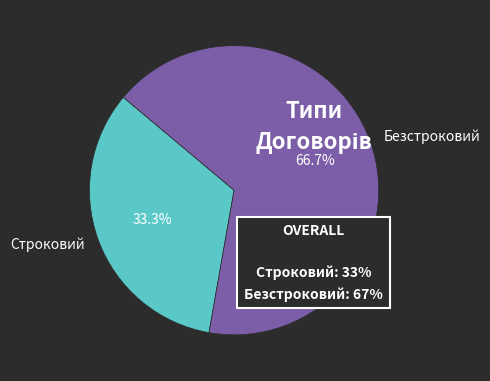

Combined, what portion of the pie is Безстроковий and Строковий?

100.0%